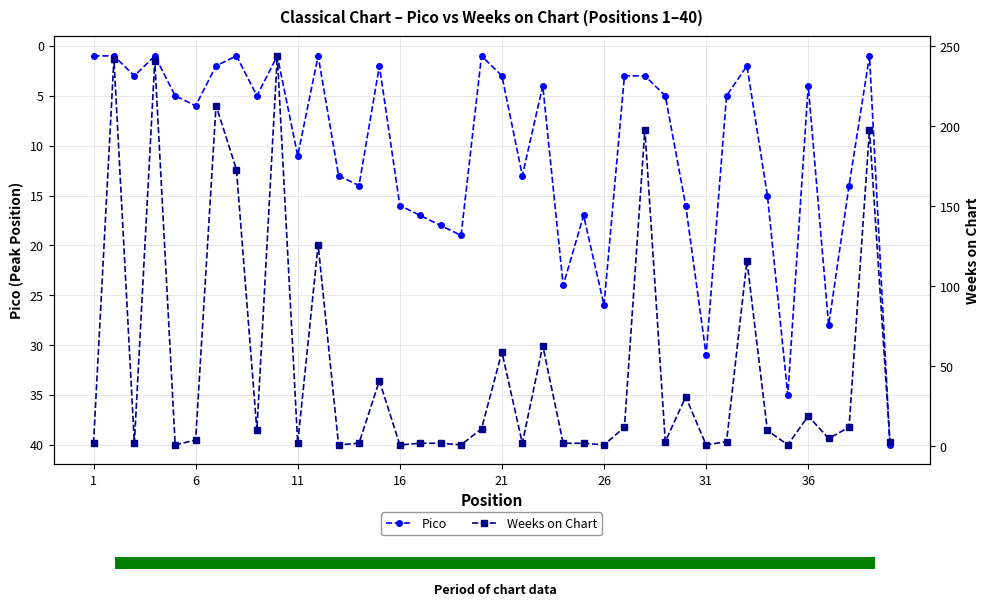

True or false: Pico has a value of 6 at 6.

True